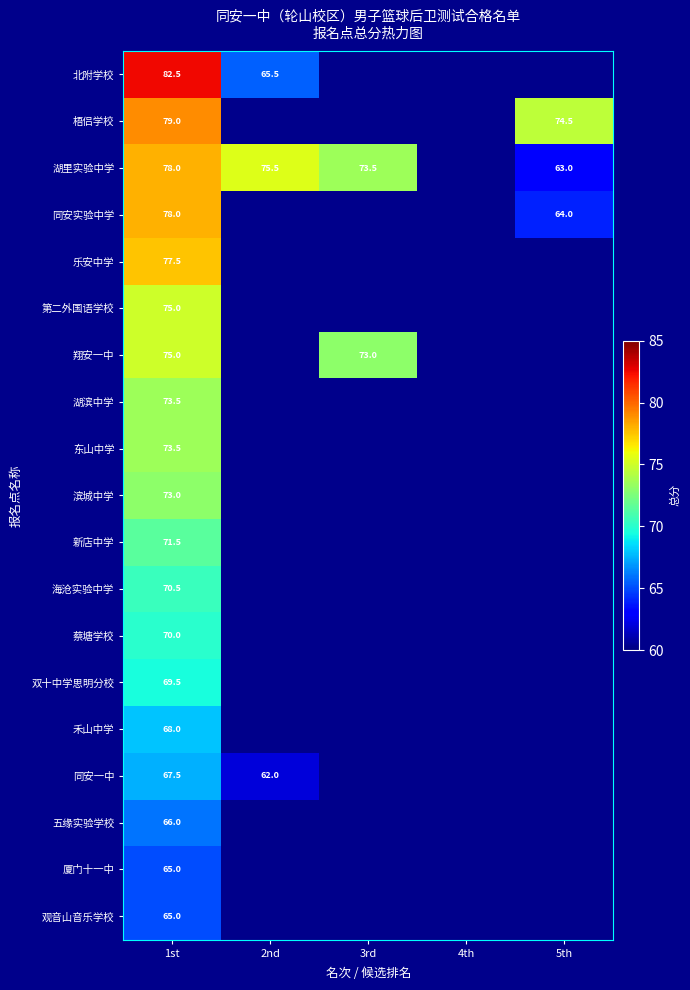

True or false: 湖滨中学 has a value of 122.6 at 1st.

False